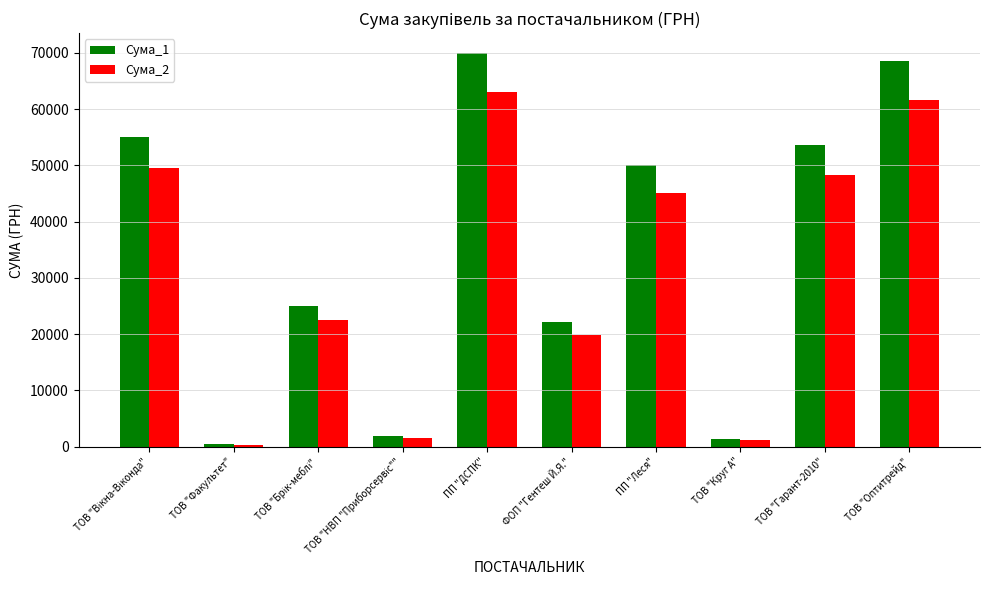

List the series in order of their overall mean, highest first.

Сума_1, Сума_2